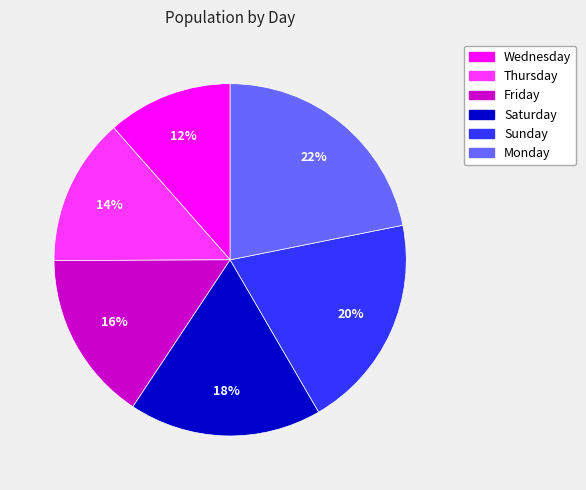

Do Wednesday and Thursday together represent more than half of the pie?

No